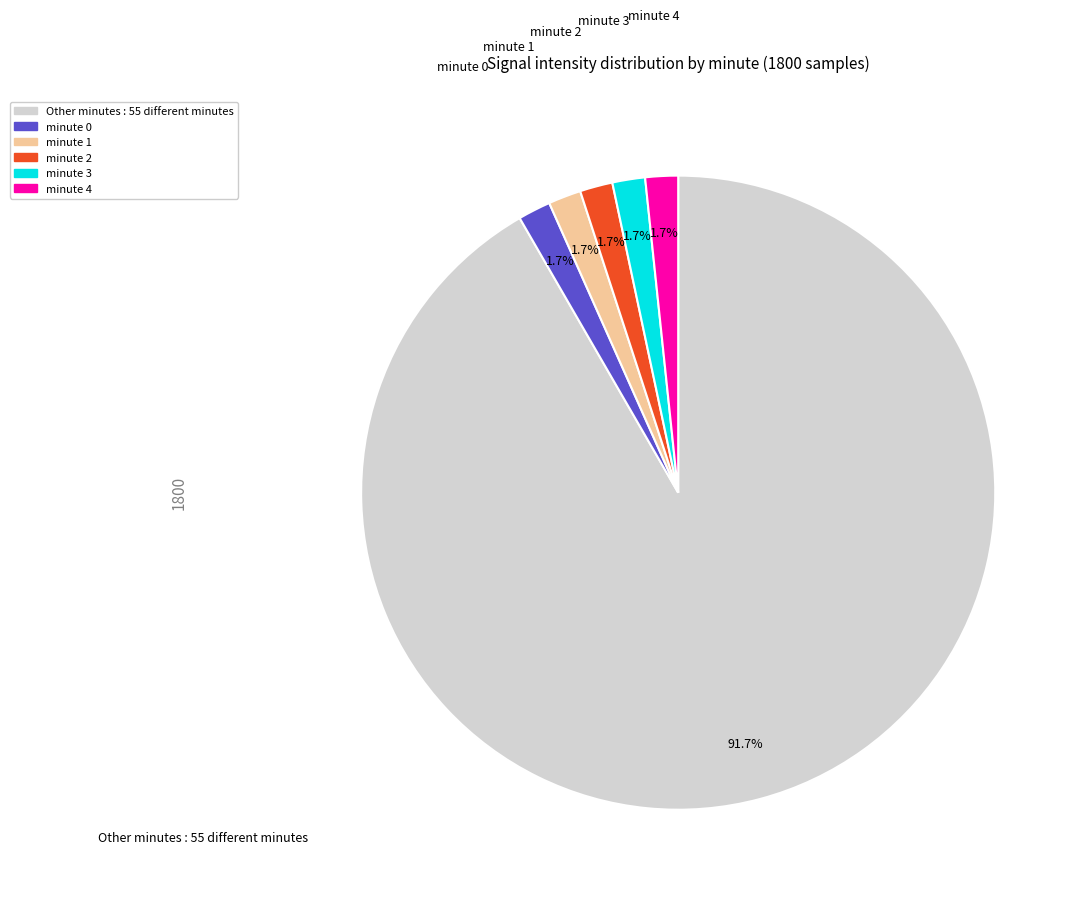

Is there any slice that represents more than half of the pie?

Yes